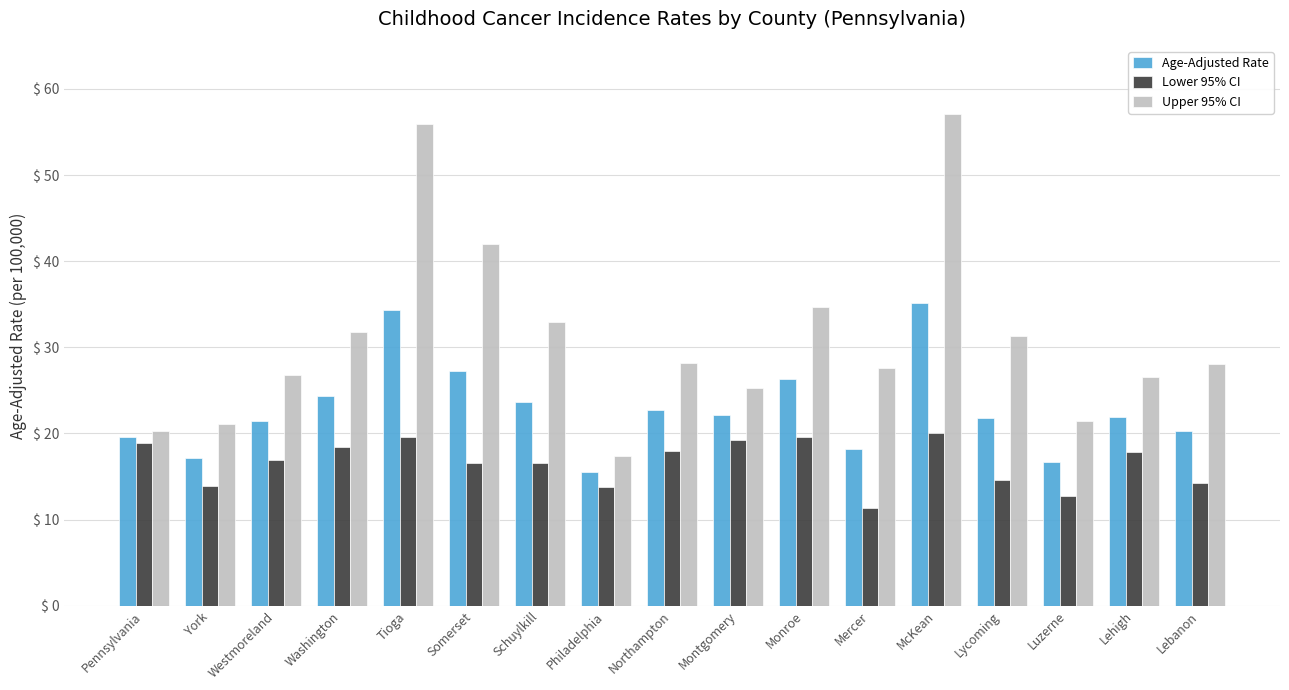

What is the difference between the maximum and minimum values in the Upper 95% CI series?

39.7